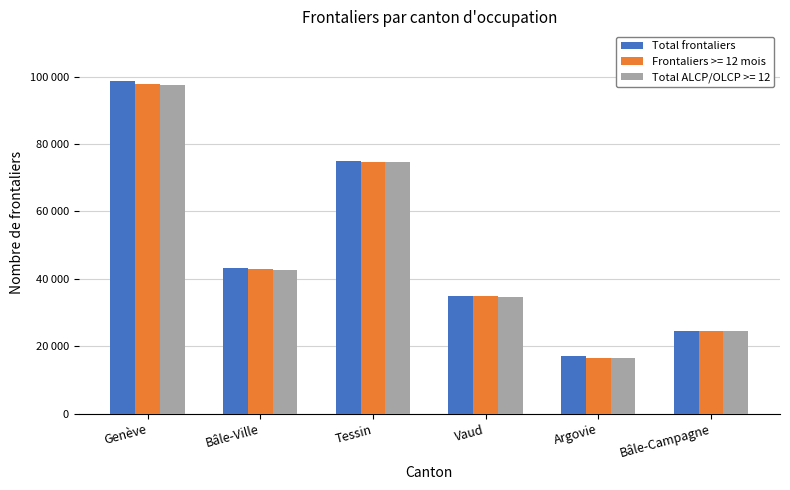

Are the bars horizontal?

No